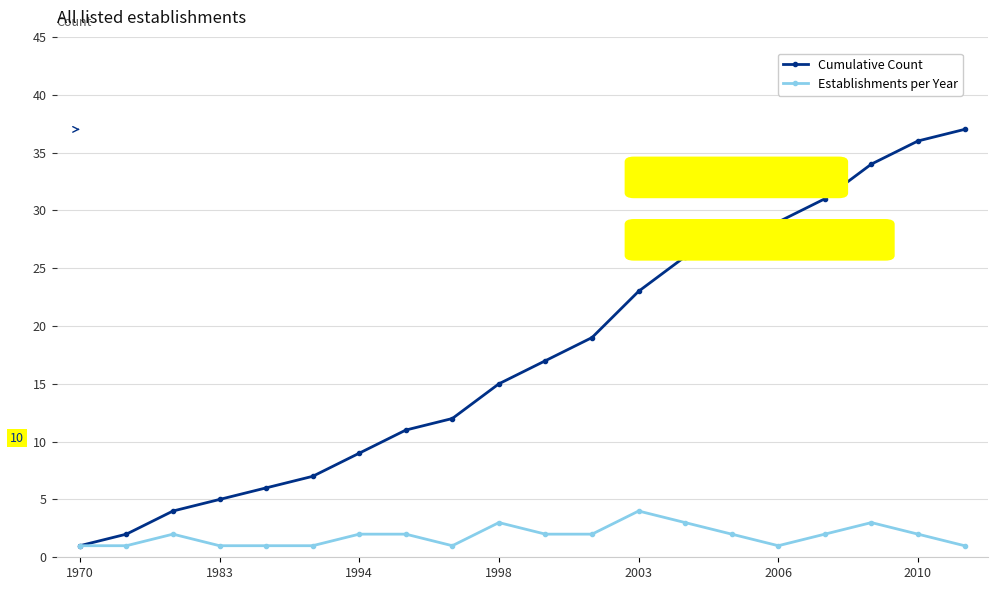

Rank the series by their maximum value, from lowest to highest.

Establishments per Year, Cumulative Count